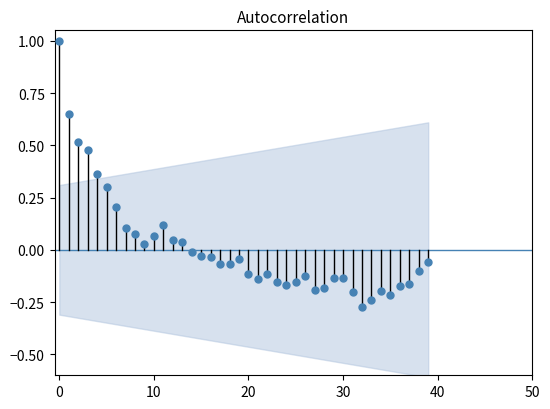

What is the range of Y values (max minus min)?

1.3